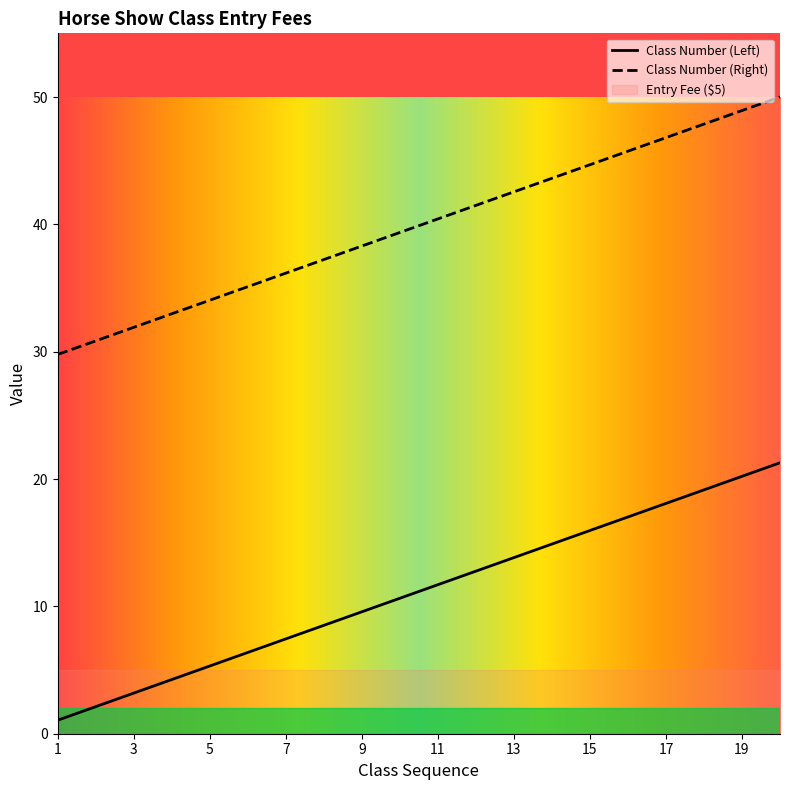

Rank the series by their average value, from lowest to highest.

Class Number (Left), Class Number (Right)